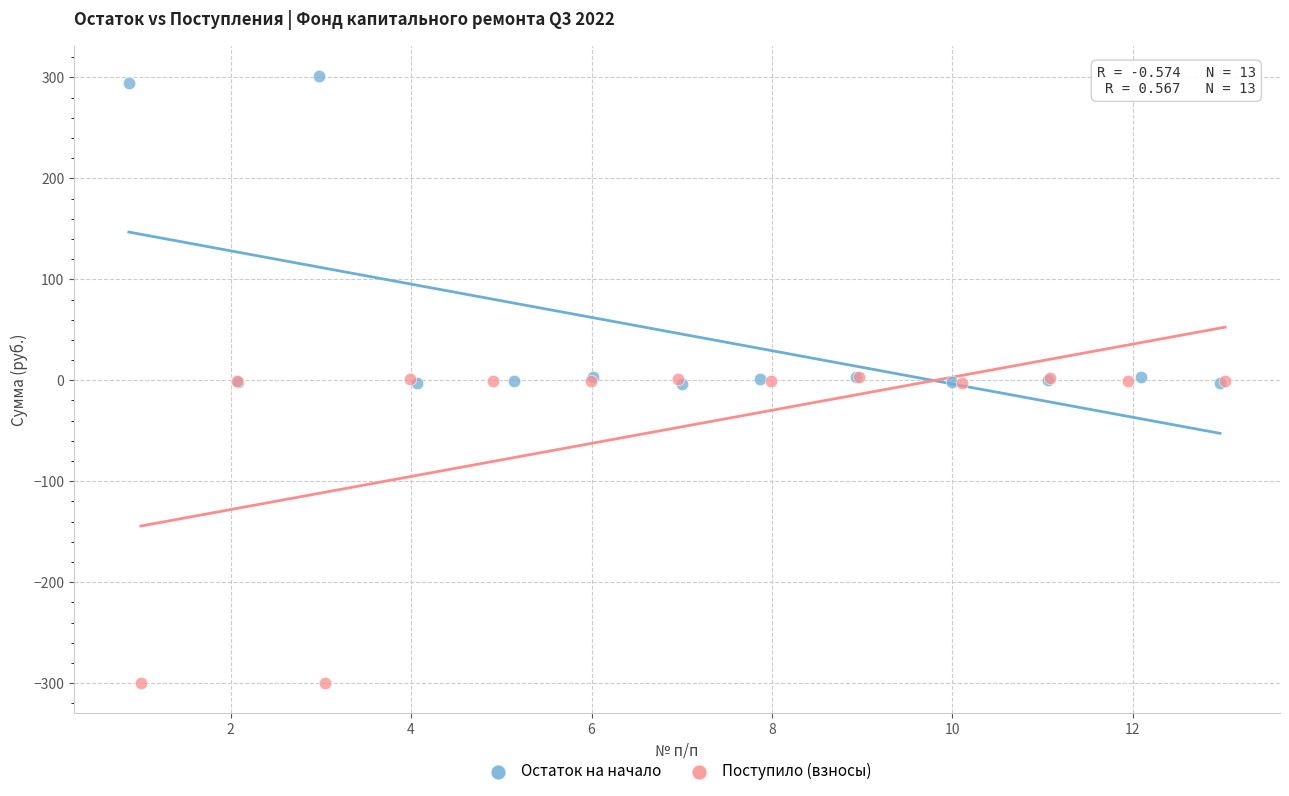

Which series reaches the minimum Y coordinate?

Поступило (взносы)